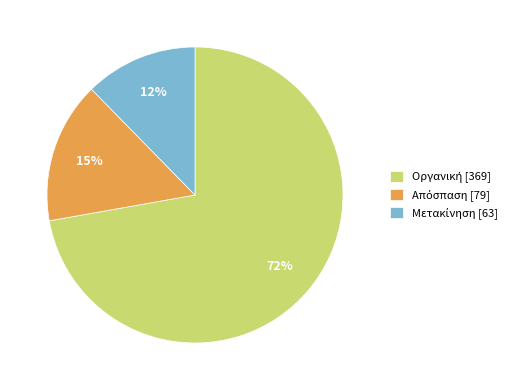

To the nearest percent, what is the average slice percentage?

33%